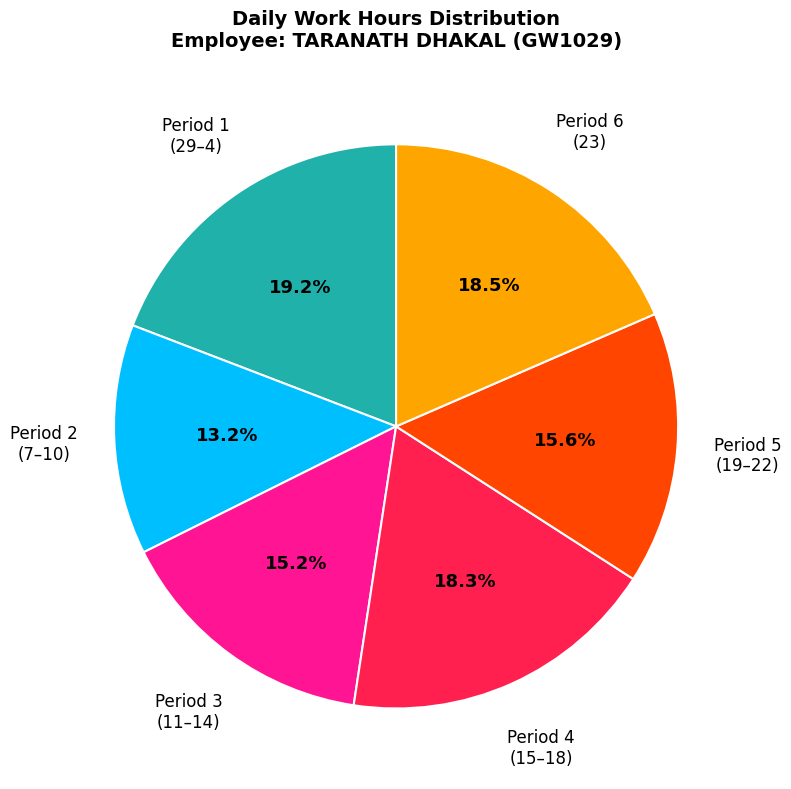

Does any single category account for the majority?

No